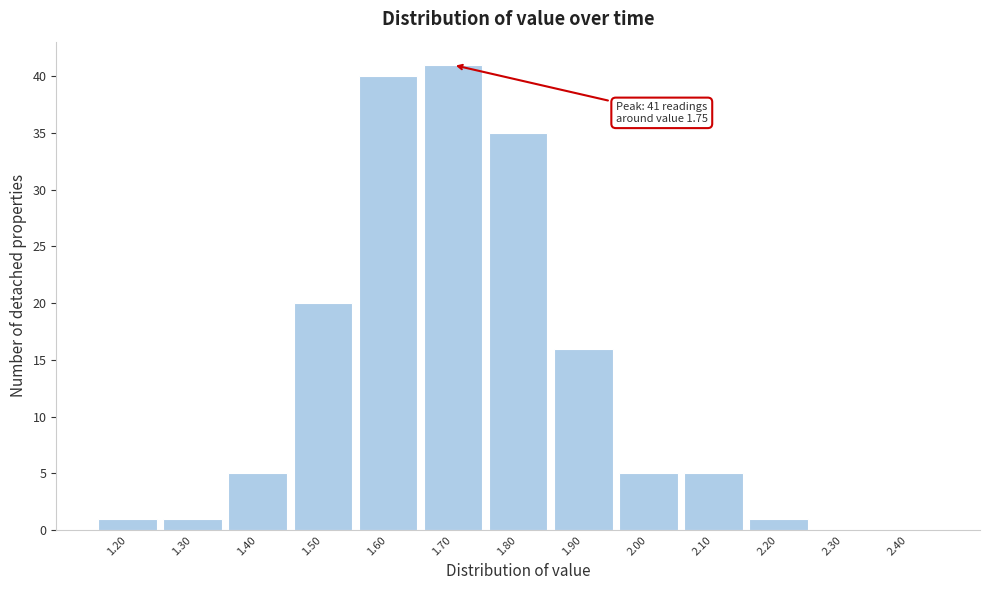

Reading right to left, what are all the values shown in this chart?

2.40=0	2.30=0	2.20=1	2.10=5	2.00=5	1.90=16	1.80=35	1.70=41	1.60=40	1.50=20	1.40=5	1.30=1	1.20=1